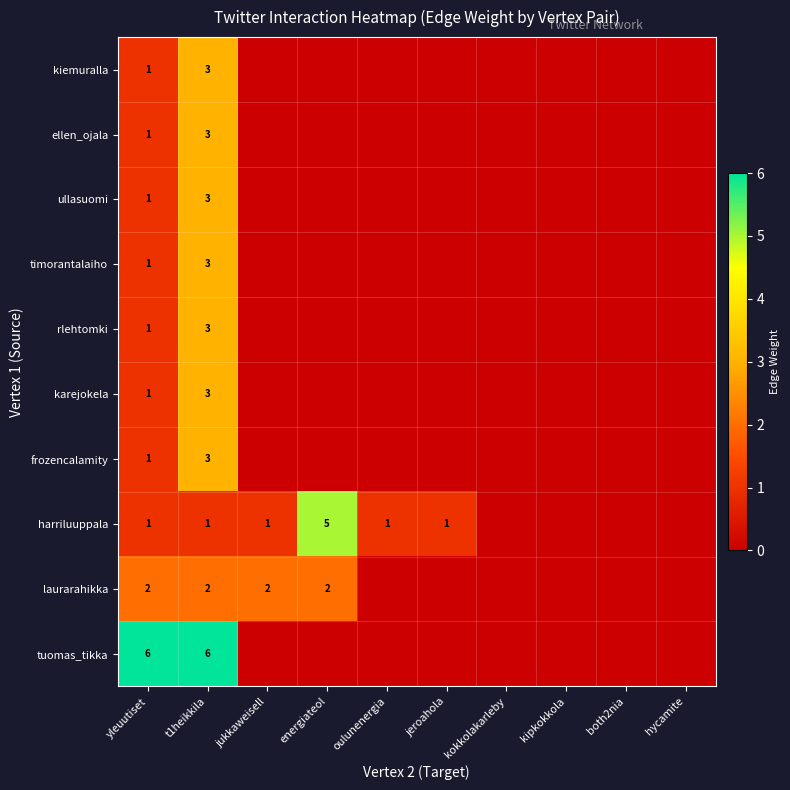

The value of frozencalamity at yleuutiset is 2. True or false?

False